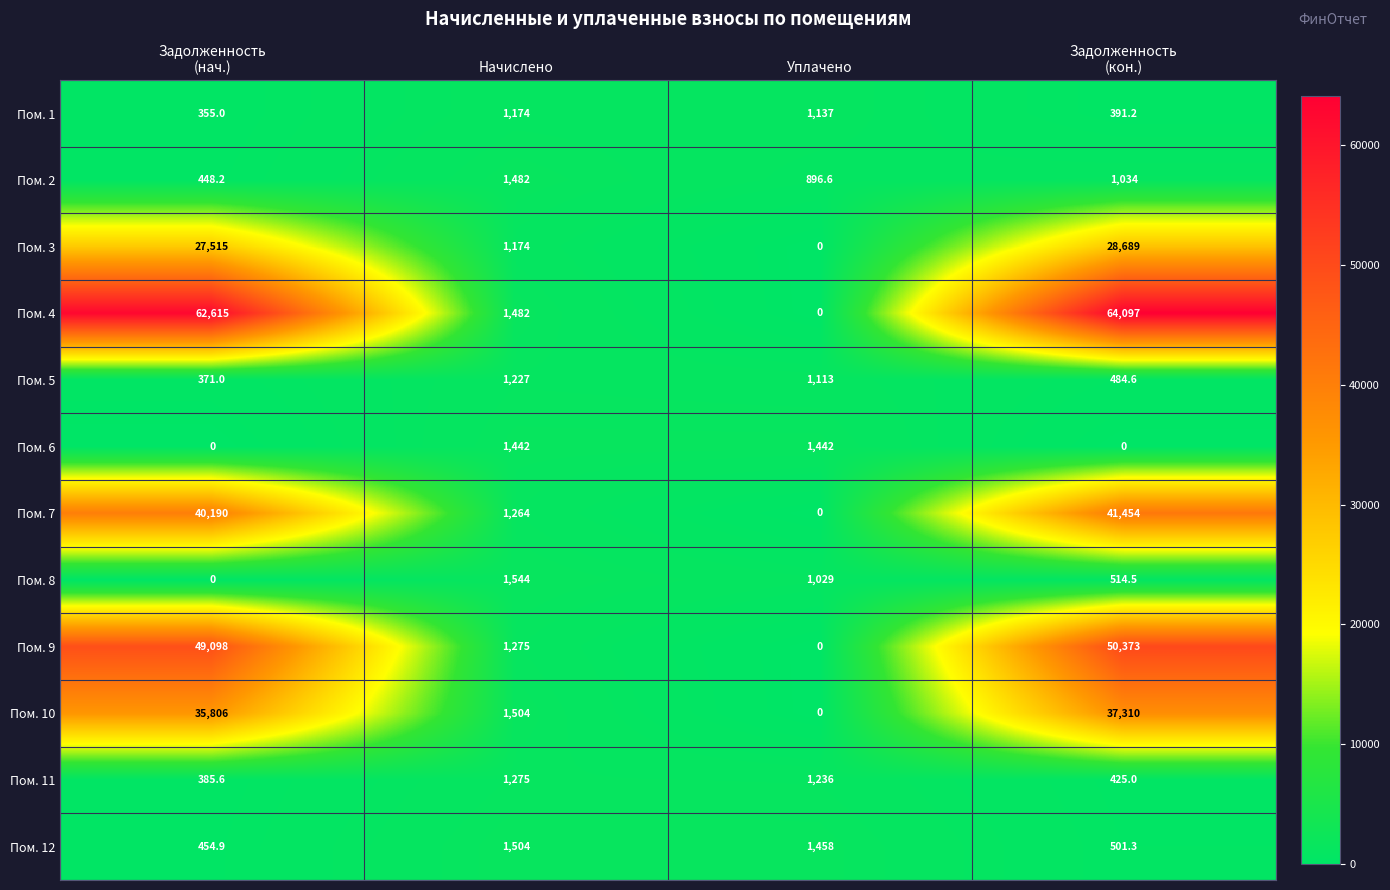

Which series has the widest spread of values?

Пом. 4